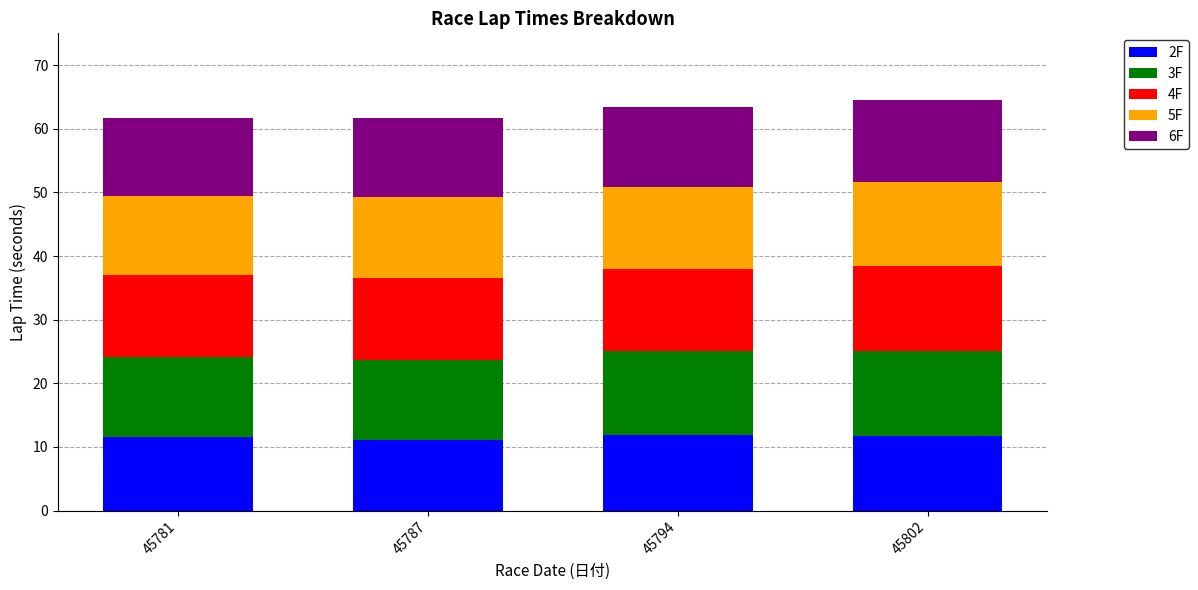

Is it true that 2F equals 18.8 at 45787?

False